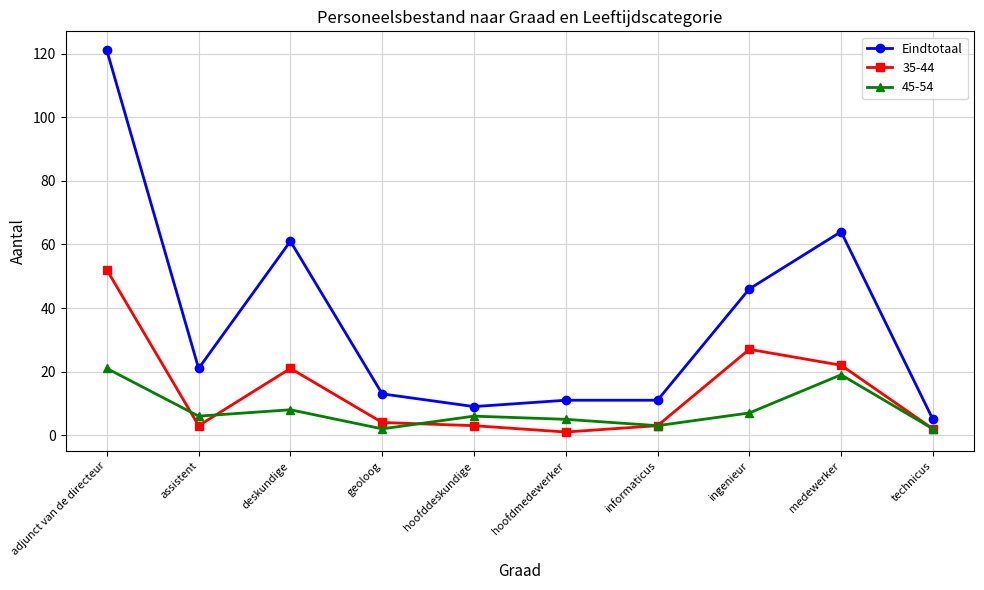

What is the total value across all series at hoofddeskundige?

18